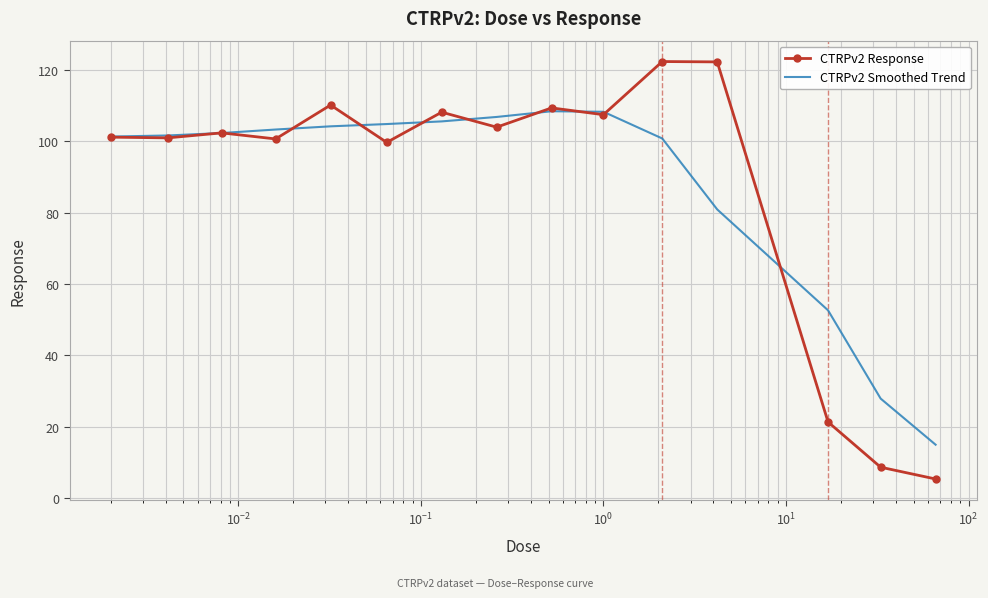

Which series has the widest spread of values?

CTRPv2 Response